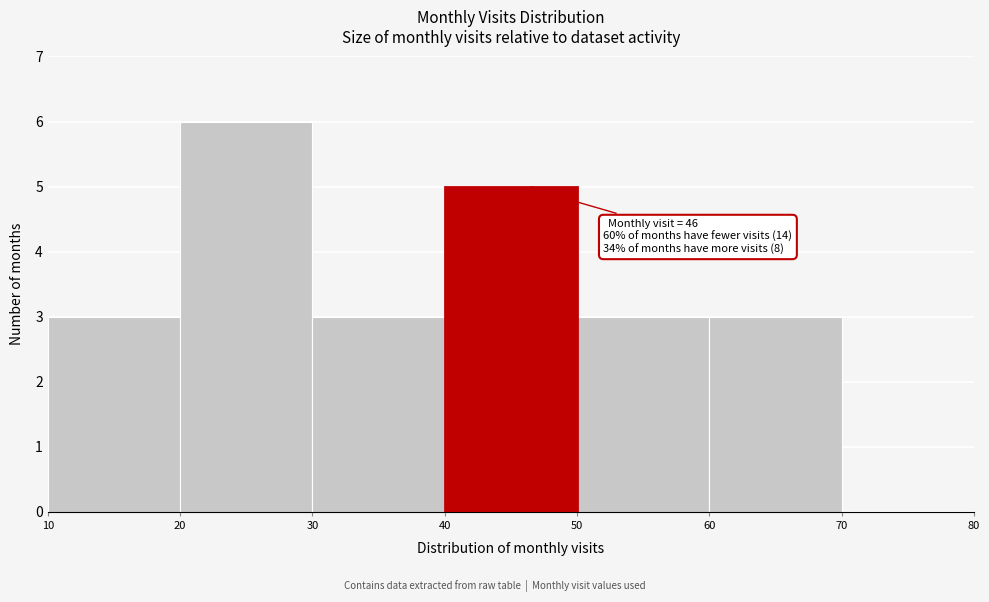

Which range on the x-axis has the tallest bar?

20 to 30